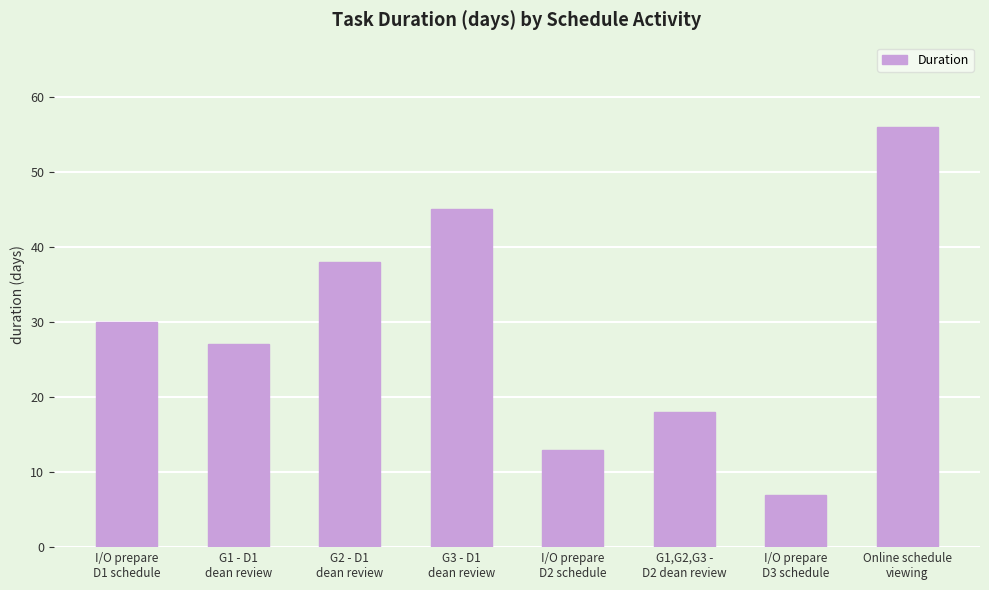

At which category does the chart reach its peak across all series?

Online schedule
viewing